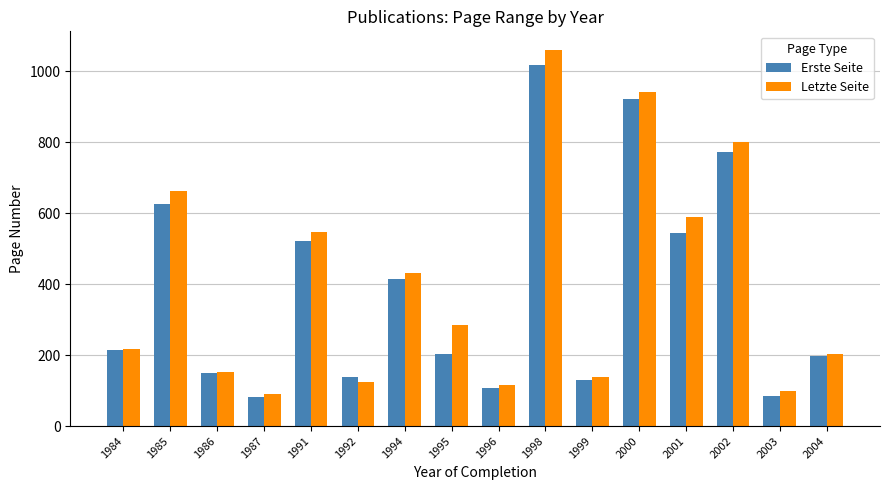

How many bars are there in total?

32